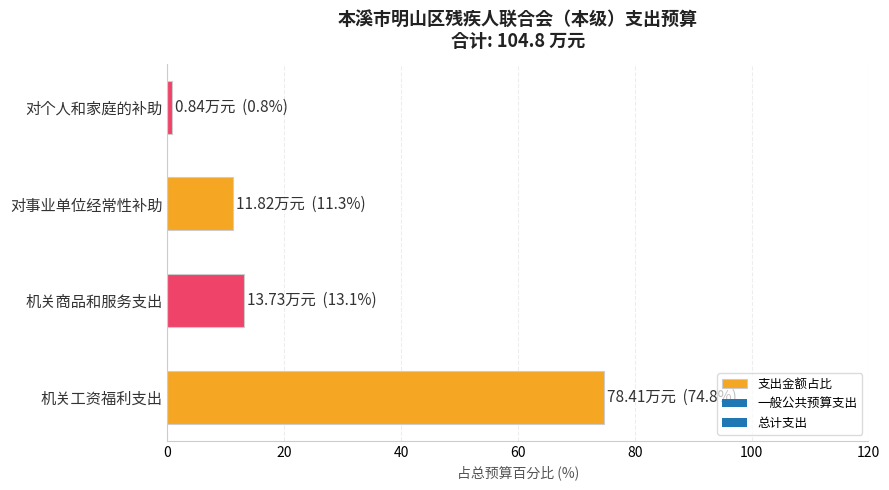

List the labels in order of value, smallest first.

对个人和家庭的补助, 对事业单位经常性补助, 机关商品和服务支出, 机关工资福利支出